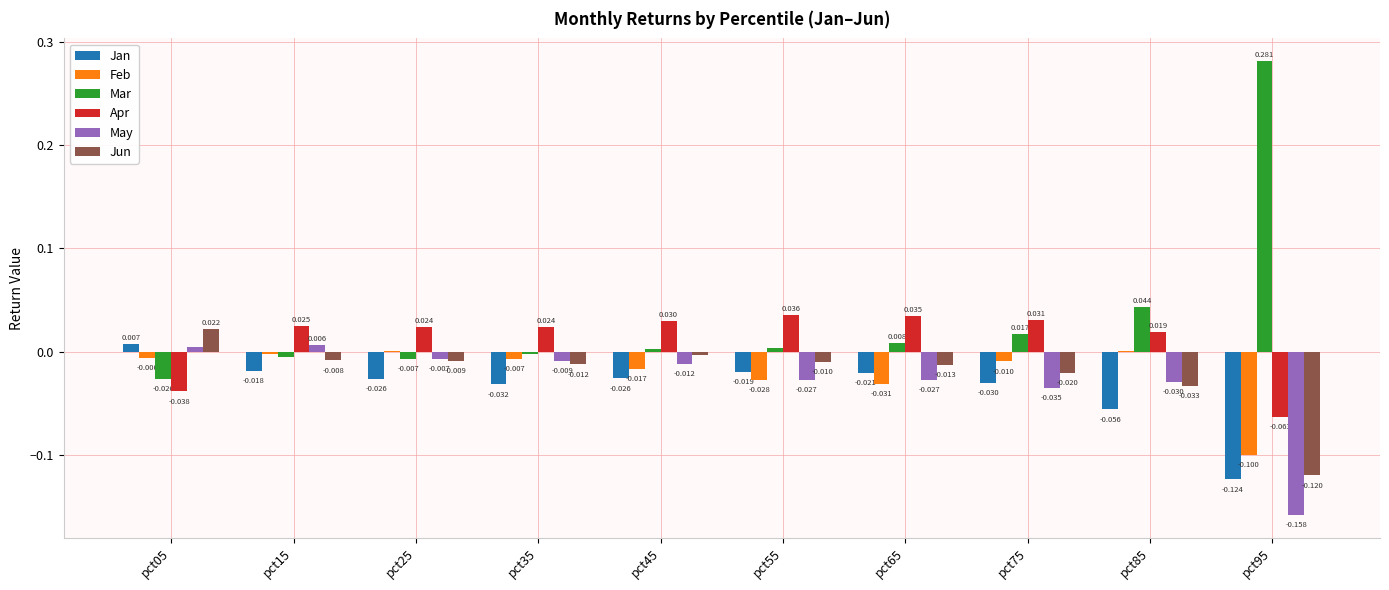

Are the bars horizontal?

No